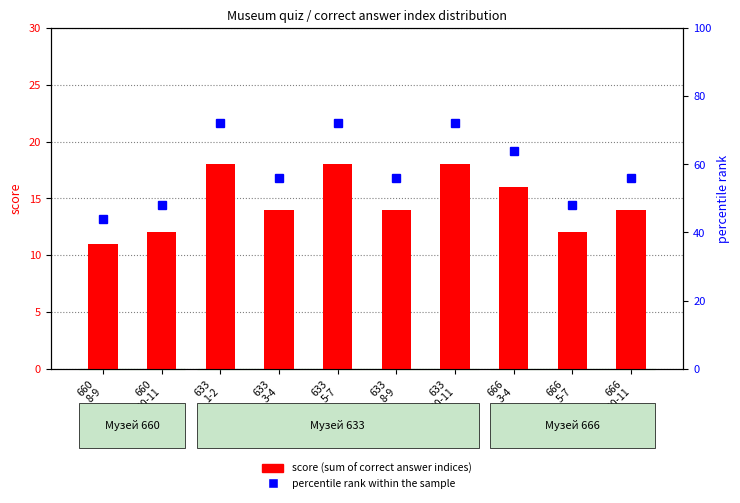

List the series in order of their overall mean, highest first.

percentile rank within the sample, score (sum of correct answer indices)